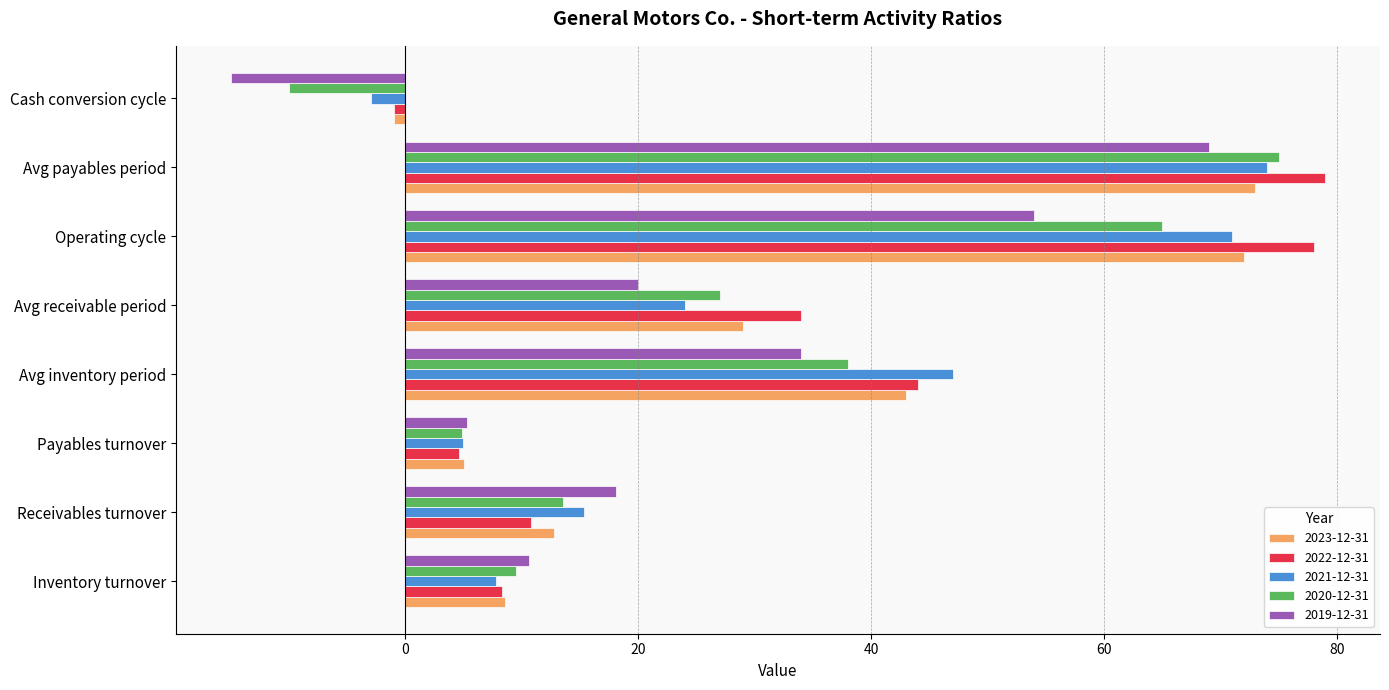

The 2021-12-31 series shows 14.9 at Operating cycle. True or false?

False